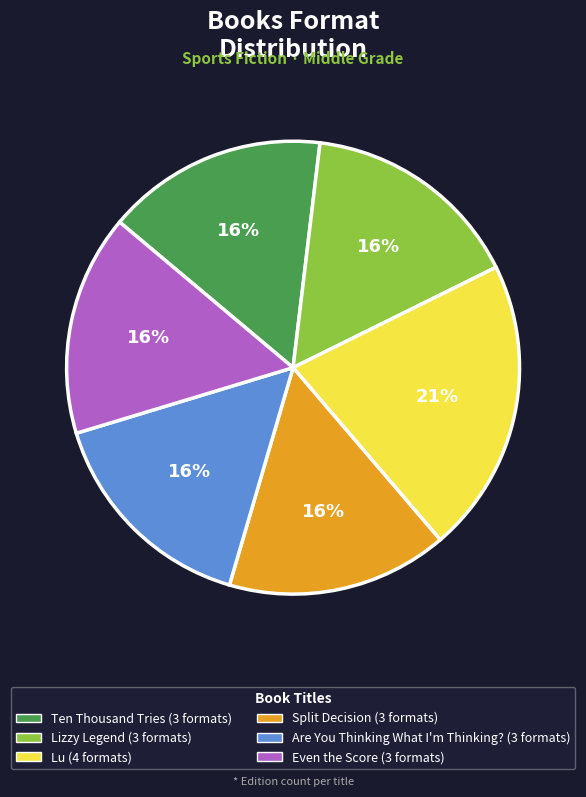

What is the ratio of the value at Even the Score to the value at Ten Thousand Tries?

1.0